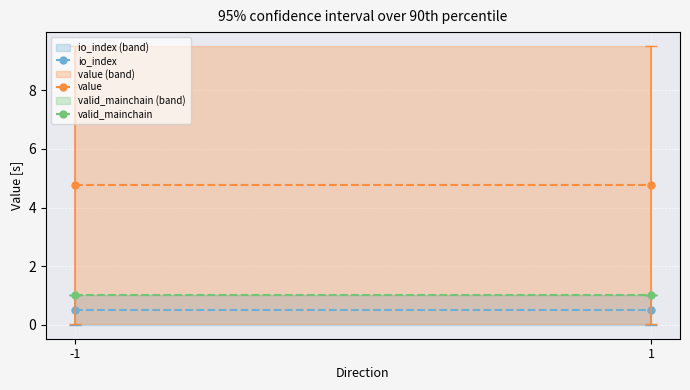

Is this an area chart (filled region under the line)?

No